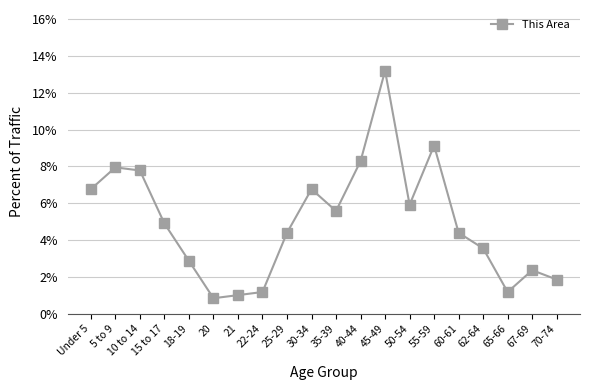

The chart shows a value of 8.3 at 40-44. True or false?

True